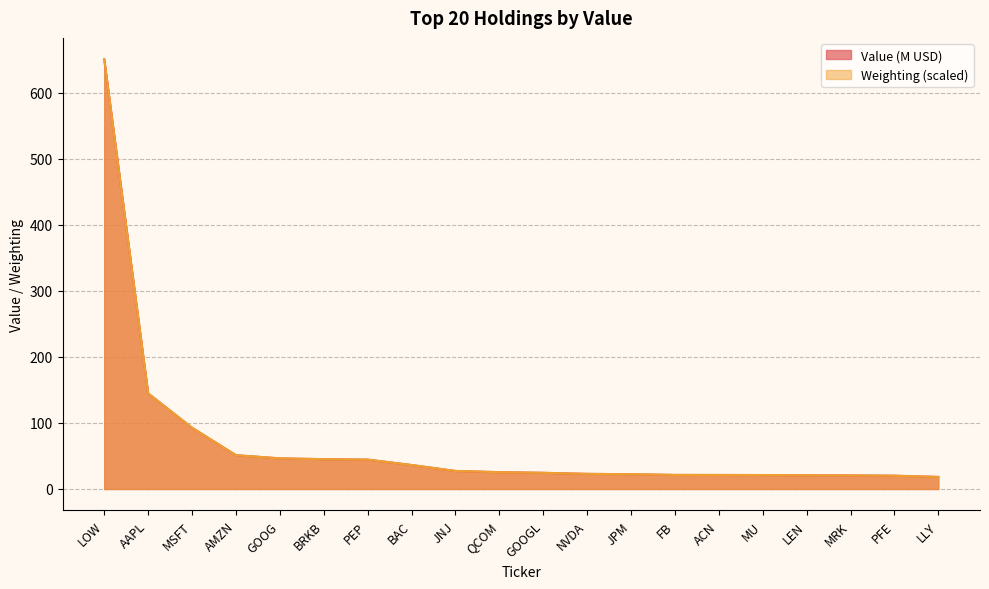

What is the value of the Weighting point at the 5th from the left?

46.4